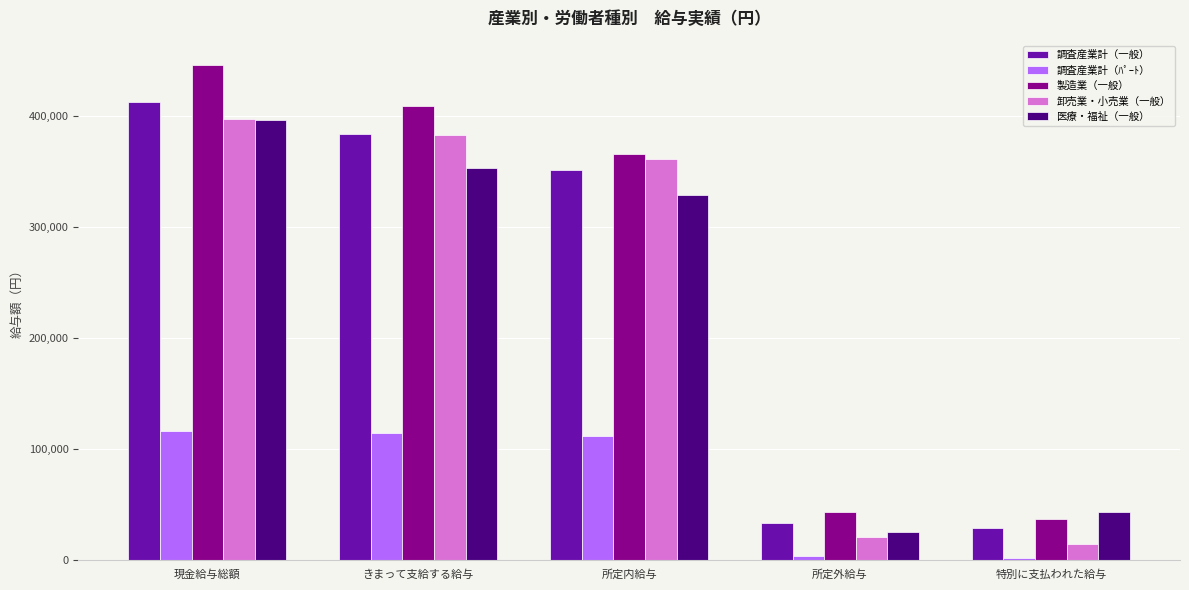

Are the bars horizontal?

No